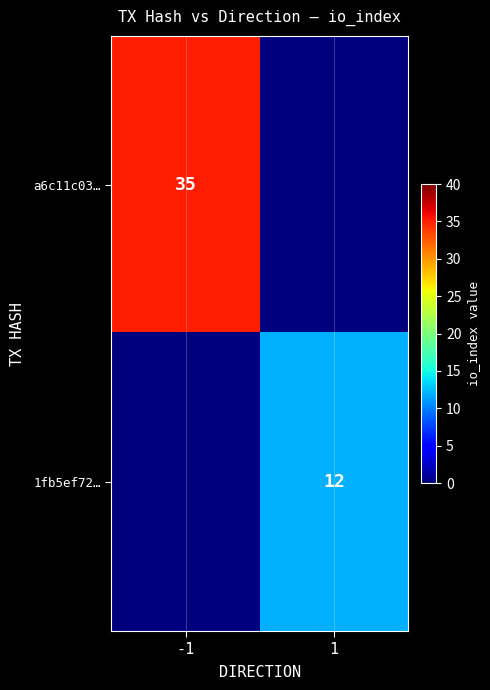

True or false: 1fb5ef72… has a value of 12 at 1.

True